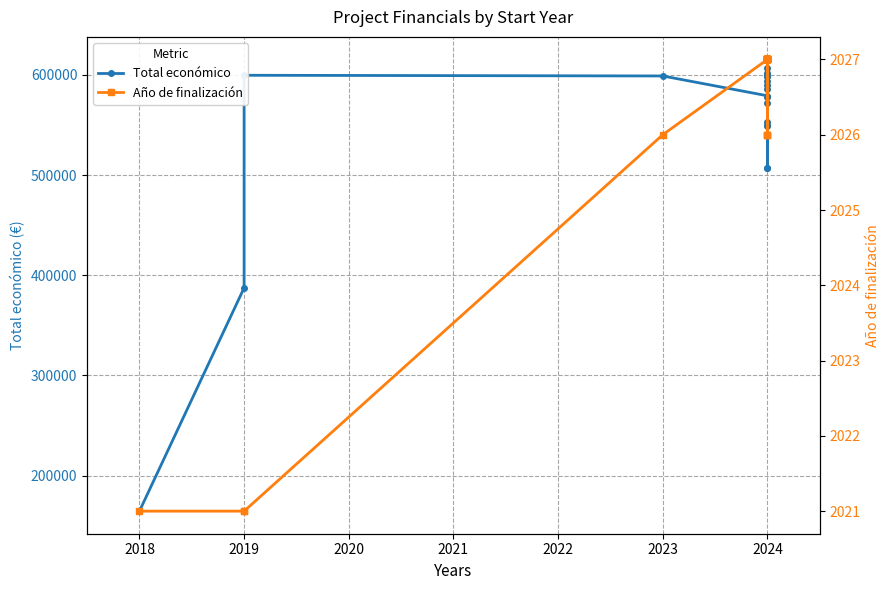

List the series in order of their overall mean, lowest first.

Año de finalización, Total económico